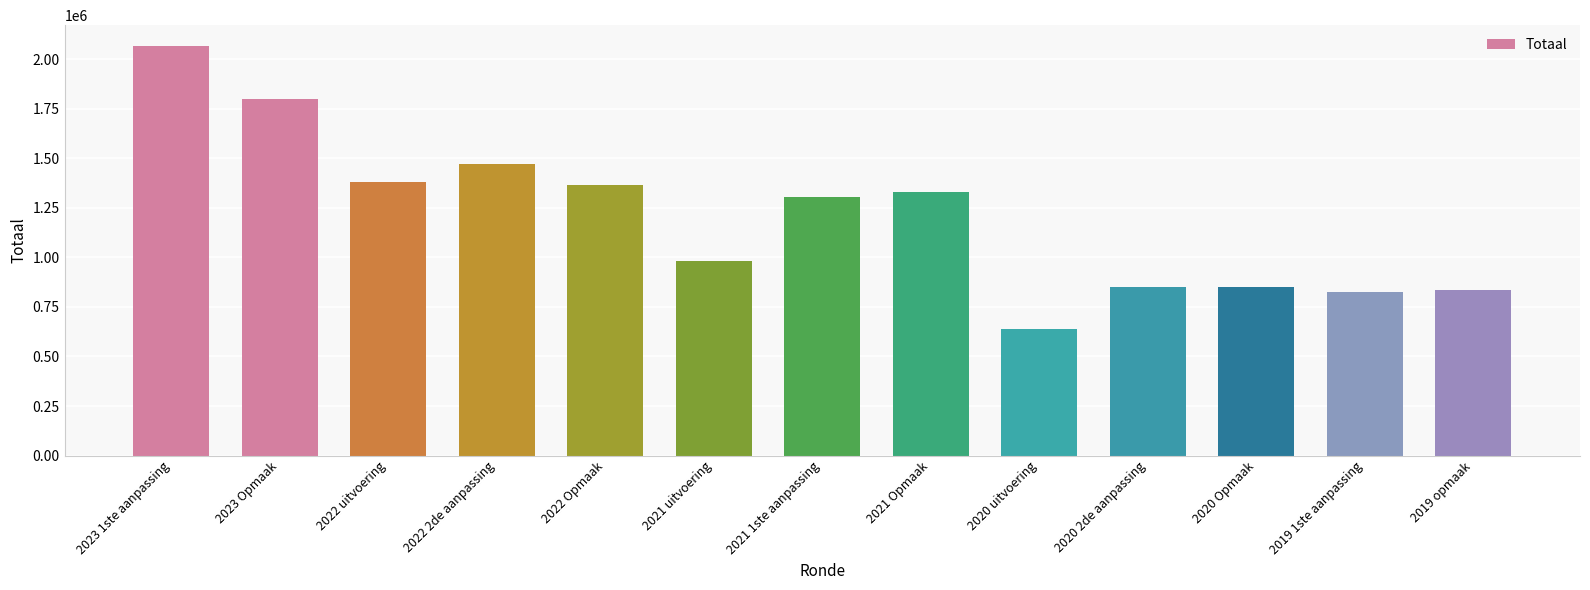

Read the value at 2021 uitvoering.

983780